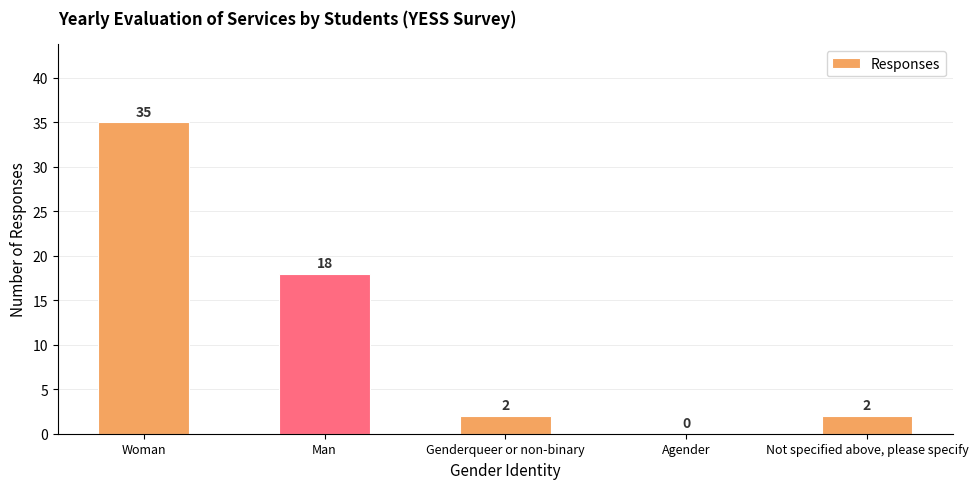

Reading left to right, what are all the values shown in this chart?

Woman=35	Man=18	Genderqueer or non-binary=2	Agender=0	Not specified above, please specify=2